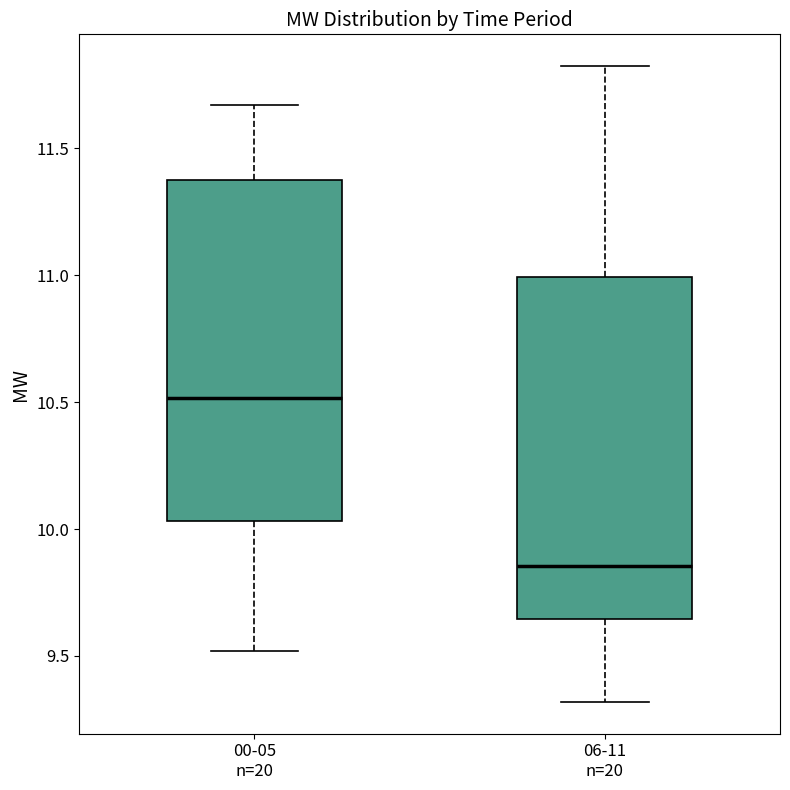

Reading left to right, transcribe this box plot: for each box, give where its median line is, the range the box spans, and where its two whiskers end, as read against the y-axis. The values are not printed on the chart, so give them approximately, as read against the axis.

00-05 n=20: median 10.50, box 10.05 to 11.35, whiskers 9.50 to 11.65
06-11 n=20: median 9.85, box 9.65 to 11.00, whiskers 9.30 to 11.80